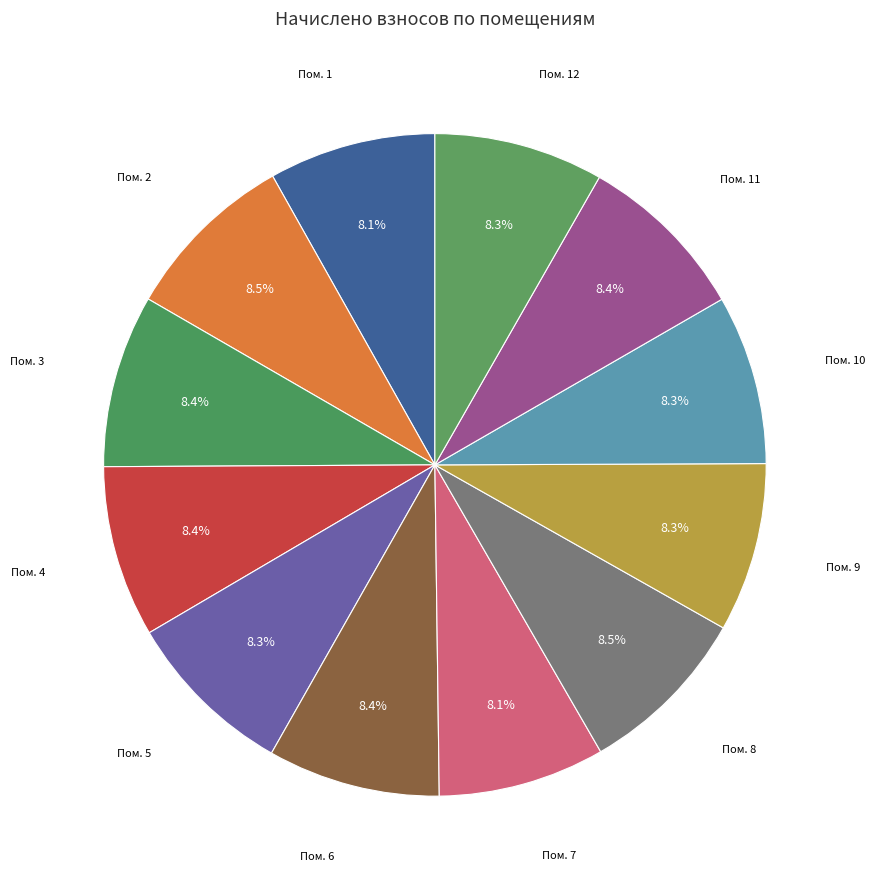

Does any single category account for the majority?

No